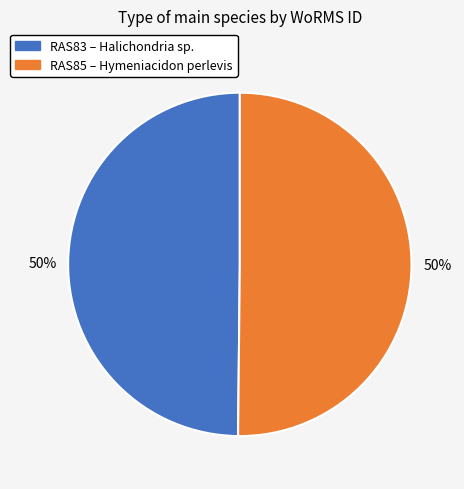

To the nearest percent, what is the average slice percentage?

50%